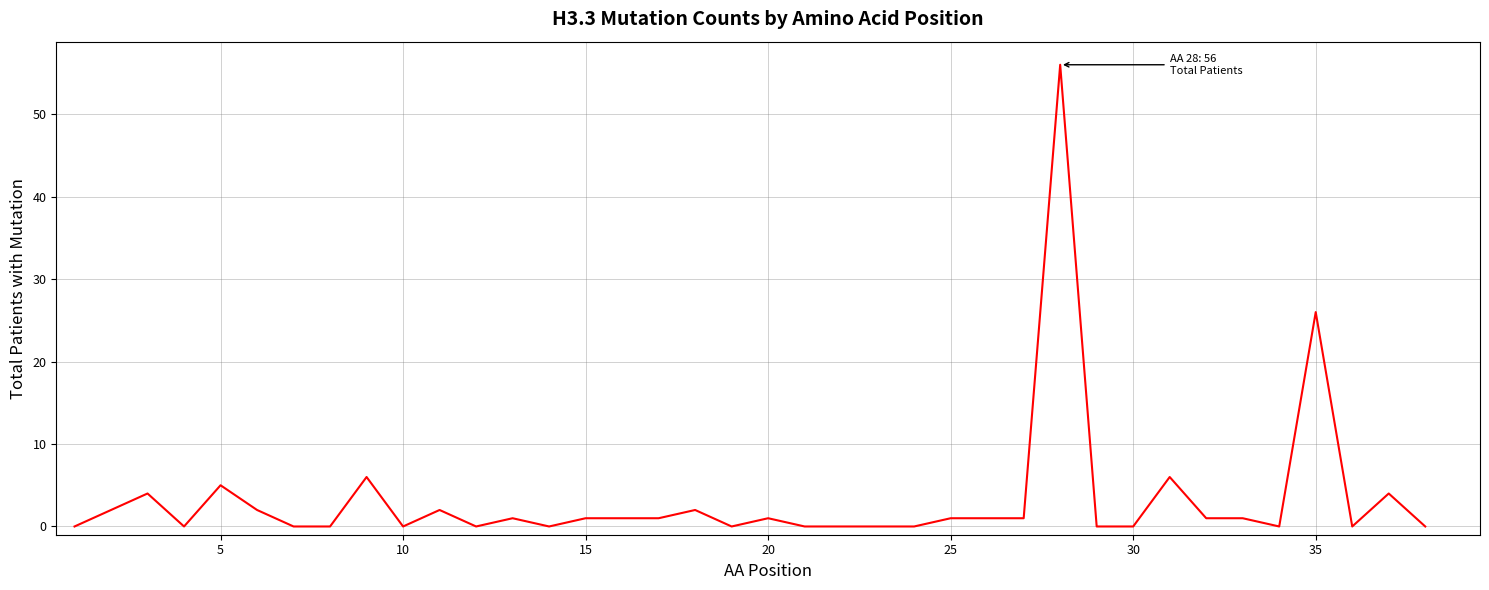

What is the difference between the maximum and minimum values?

56